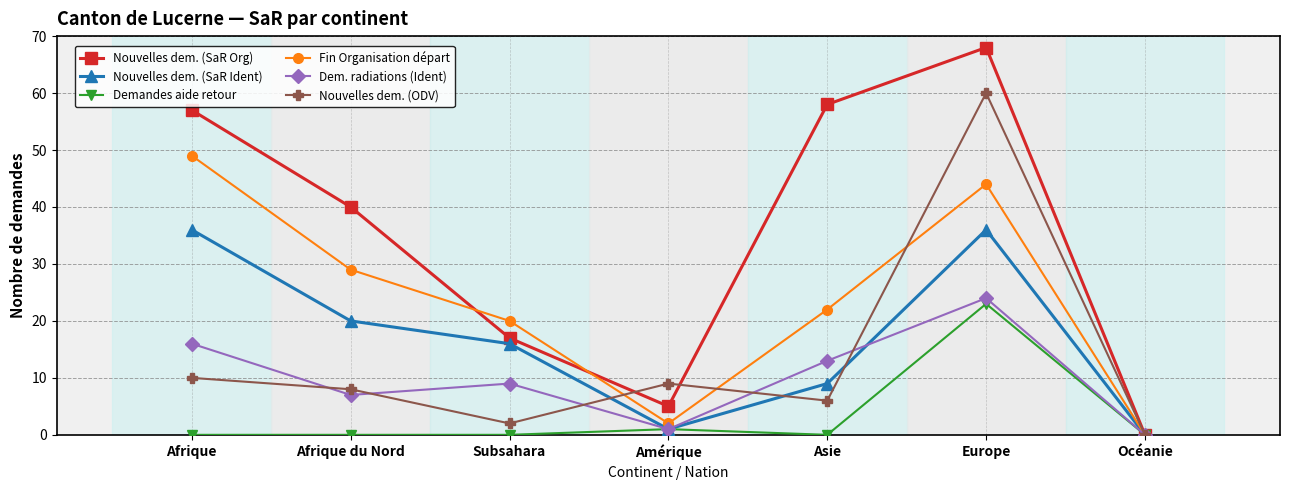

Is the value of Fin Organisation départ at Afrique du Nord greater than the value of Dem. radiations (Ident) at Europe?

Yes